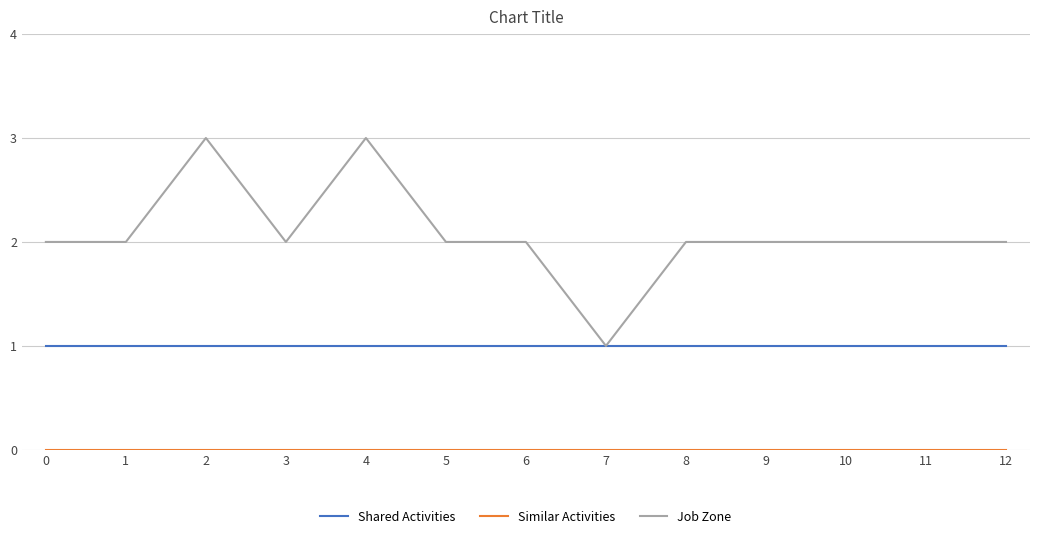

Does the chart display data point markers on the line(s)?

No